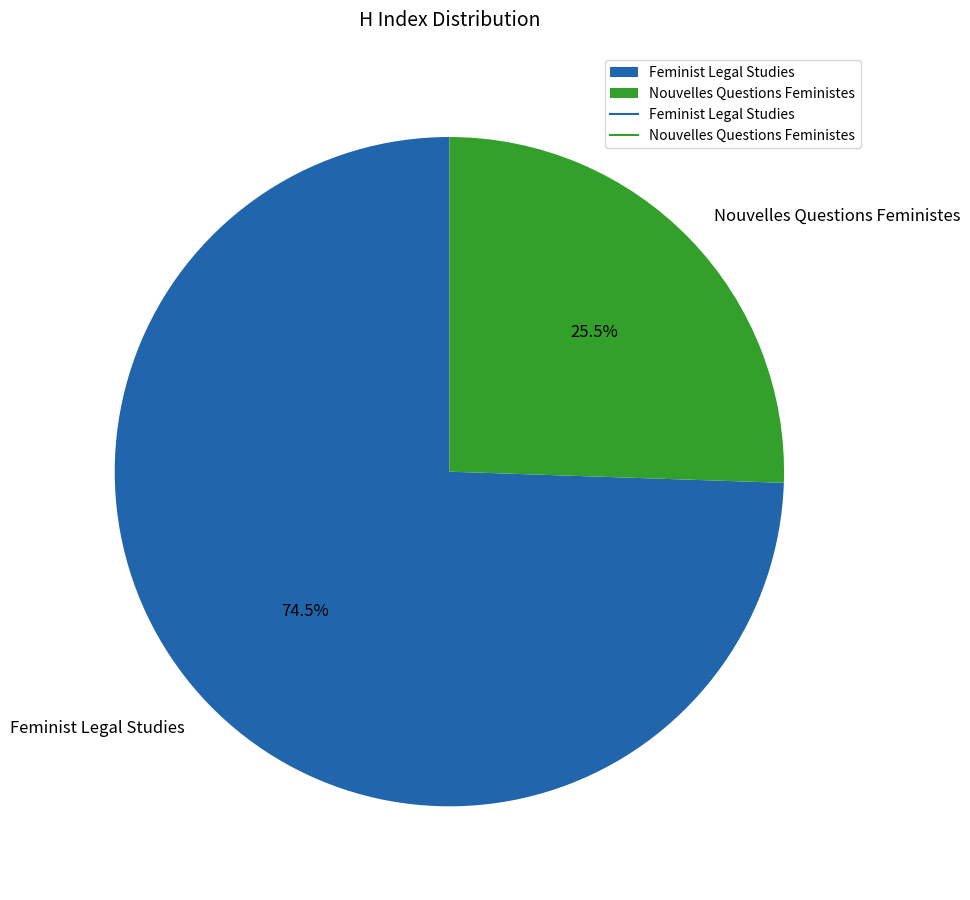

Combined, do Nouvelles Questions Feministes and Feminist Legal Studies account for over 50%?

Yes